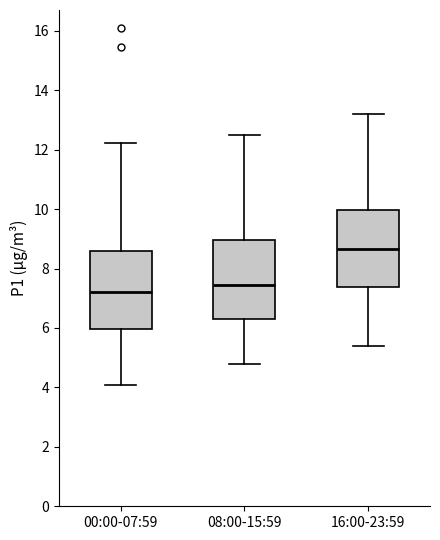

Reading left to right, transcribe this box plot: for each box, give where its median line is, the range the box spans, and where its two whiskers end, as read against the y-axis. The values are not printed on the chart, so give them approximately, as read against the axis.

00:00-07:59: median 7.2, box 6.0 to 8.6, whiskers 4.0 to 12.2
08:00-15:59: median 7.4, box 6.4 to 9.0, whiskers 4.8 to 12.6
16:00-23:59: median 8.6, box 7.4 to 10.0, whiskers 5.4 to 13.2